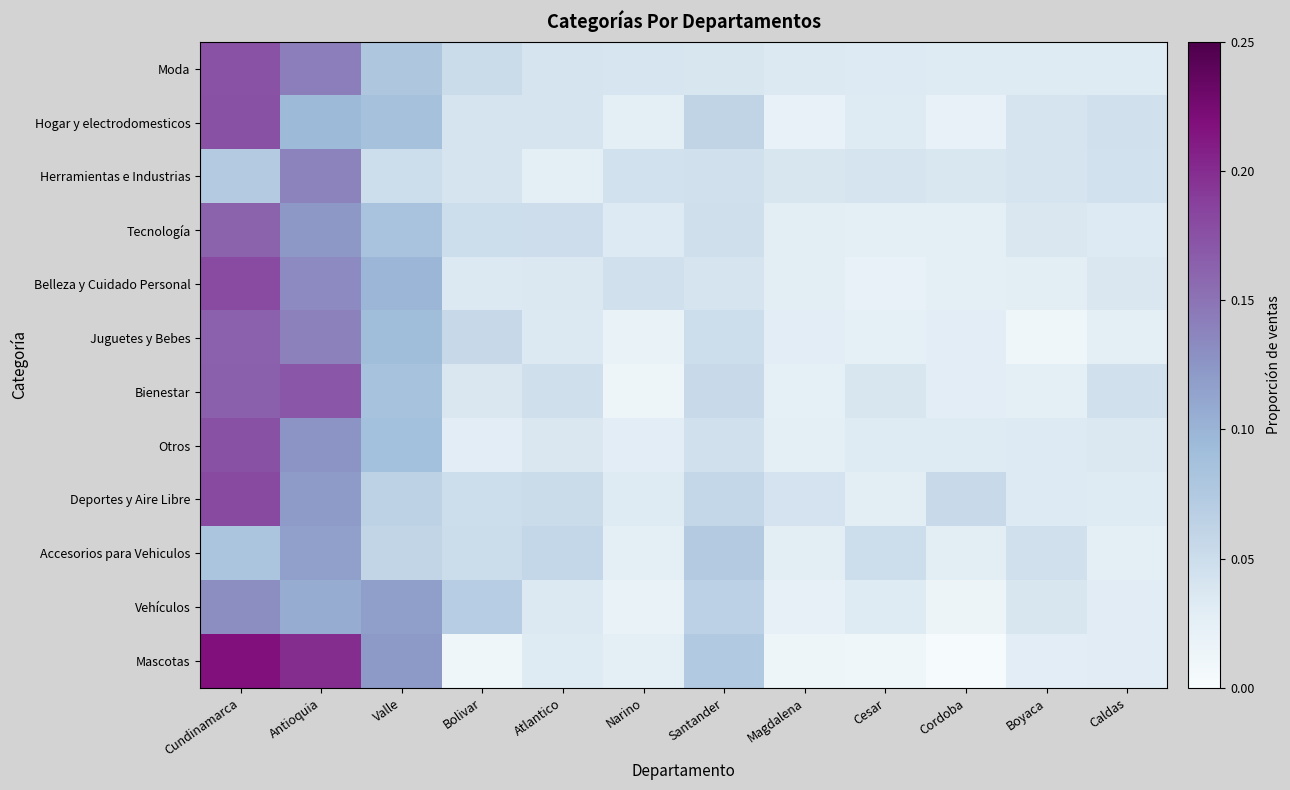

Reading left to right, what are all the values shown in this chart?

Moda: Cundinamarca=0.2	Antioquia=0.1	Valle=0.1	Bolivar=0.1	Atlantico=0.0	Narino=0.0	Santander=0.0	Magdalena=0.0	Cesar=0.0	Cordoba=0.0	Boyaca=0.0	Caldas=0.0
Hogar y electrodomesticos: Cundinamarca=0.2	Antioquia=0.1	Valle=0.1	Bolivar=0.0	Atlantico=0.0	Narino=0.0	Santander=0.1	Magdalena=0.0	Cesar=0.0	Cordoba=0.0	Boyaca=0.0	Caldas=0.0
Herramientas e Industrias: Cundinamarca=0.1	Antioquia=0.1	Valle=0.1	Bolivar=0.0	Atlantico=0.0	Narino=0.0	Santander=0.0	Magdalena=0.0	Cesar=0.0	Cordoba=0.0	Boyaca=0.0	Caldas=0.0
Tecnología: Cundinamarca=0.2	Antioquia=0.1	Valle=0.1	Bolivar=0.1	Atlantico=0.0	Narino=0.0	Santander=0.0	Magdalena=0.0	Cesar=0.0	Cordoba=0.0	Boyaca=0.0	Caldas=0.0
Belleza y Cuidado Personal: Cundinamarca=0.2	Antioquia=0.1	Valle=0.1	Bolivar=0.0	Atlantico=0.0	Narino=0.0	Santander=0.0	Magdalena=0.0	Cesar=0.0	Cordoba=0.0	Boyaca=0.0	Caldas=0.0
Juguetes y Bebes: Cundinamarca=0.2	Antioquia=0.1	Valle=0.1	Bolivar=0.1	Atlantico=0.0	Narino=0.0	Santander=0.1	Magdalena=0.0	Cesar=0.0	Cordoba=0.0	Boyaca=0.0	Caldas=0.0
Bienestar: Cundinamarca=0.2	Antioquia=0.2	Valle=0.1	Bolivar=0.0	Atlantico=0.0	Narino=0.0	Santander=0.1	Magdalena=0.0	Cesar=0.0	Cordoba=0.0	Boyaca=0.0	Caldas=0.0
Otros: Cundinamarca=0.2	Antioquia=0.1	Valle=0.1	Bolivar=0.0	Atlantico=0.0	Narino=0.0	Santander=0.0	Magdalena=0.0	Cesar=0.0	Cordoba=0.0	Boyaca=0.0	Caldas=0.0
Deportes y Aire Libre: Cundinamarca=0.2	Antioquia=0.1	Valle=0.1	Bolivar=0.1	Atlantico=0.1	Narino=0.0	Santander=0.1	Magdalena=0.0	Cesar=0.0	Cordoba=0.1	Boyaca=0.0	Caldas=0.0
Accesorios para Vehiculos: Cundinamarca=0.1	Antioquia=0.1	Valle=0.1	Bolivar=0.1	Atlantico=0.1	Narino=0.0	Santander=0.1	Magdalena=0.0	Cesar=0.1	Cordoba=0.0	Boyaca=0.0	Caldas=0.0
Vehículos: Cundinamarca=0.1	Antioquia=0.1	Valle=0.1	Bolivar=0.1	Atlantico=0.0	Narino=0.0	Santander=0.1	Magdalena=0.0	Cesar=0.0	Cordoba=0.0	Boyaca=0.0	Caldas=0.0
Mascotas: Cundinamarca=0.2	Antioquia=0.2	Valle=0.1	Bolivar=0.0	Atlantico=0.0	Narino=0.0	Santander=0.1	Magdalena=0.0	Cesar=0.0	Cordoba=0.0	Boyaca=0.0	Caldas=0.0